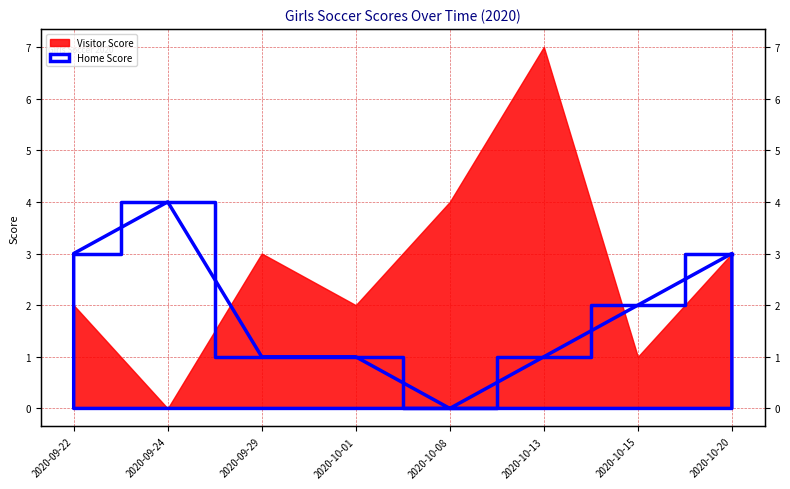

How many lines are shown in the chart?

1